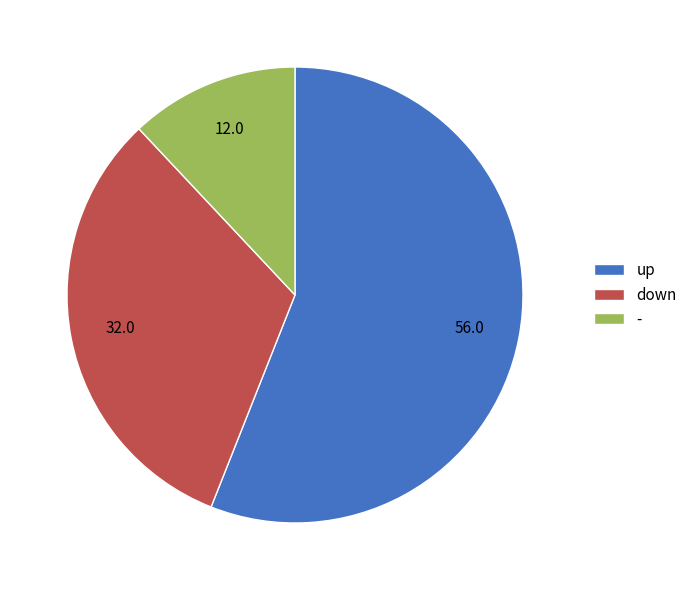

Is the sum of down and up greater than half?

Yes